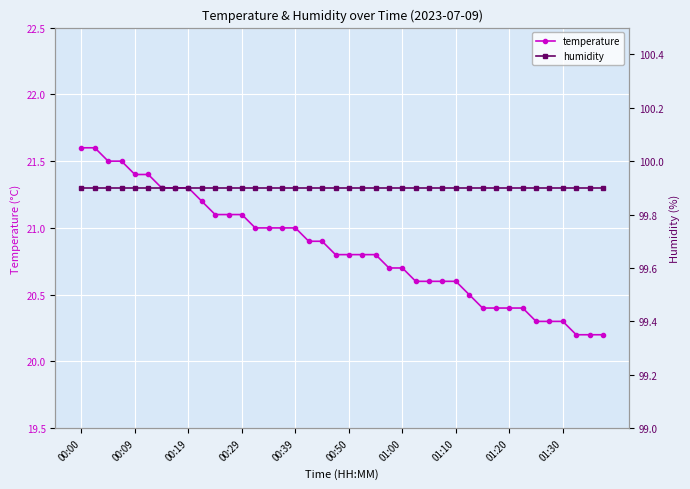

How many series are shown in this chart?

2